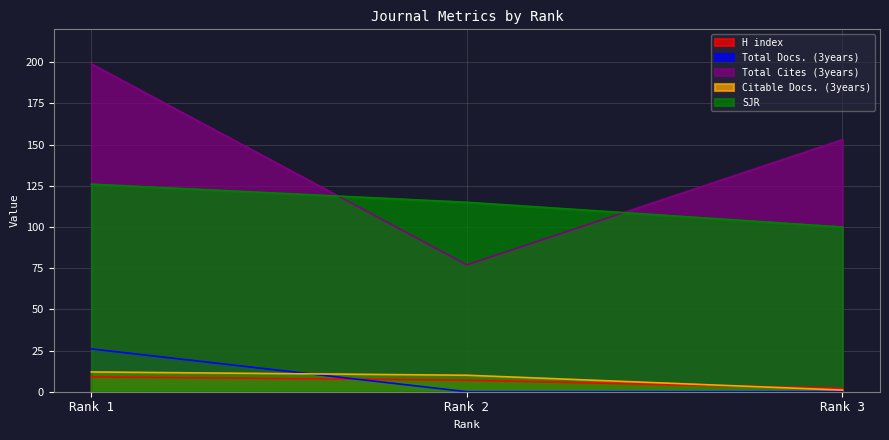

True or false: Total Cites (3years) has a value of 199 at Rank 1.

True